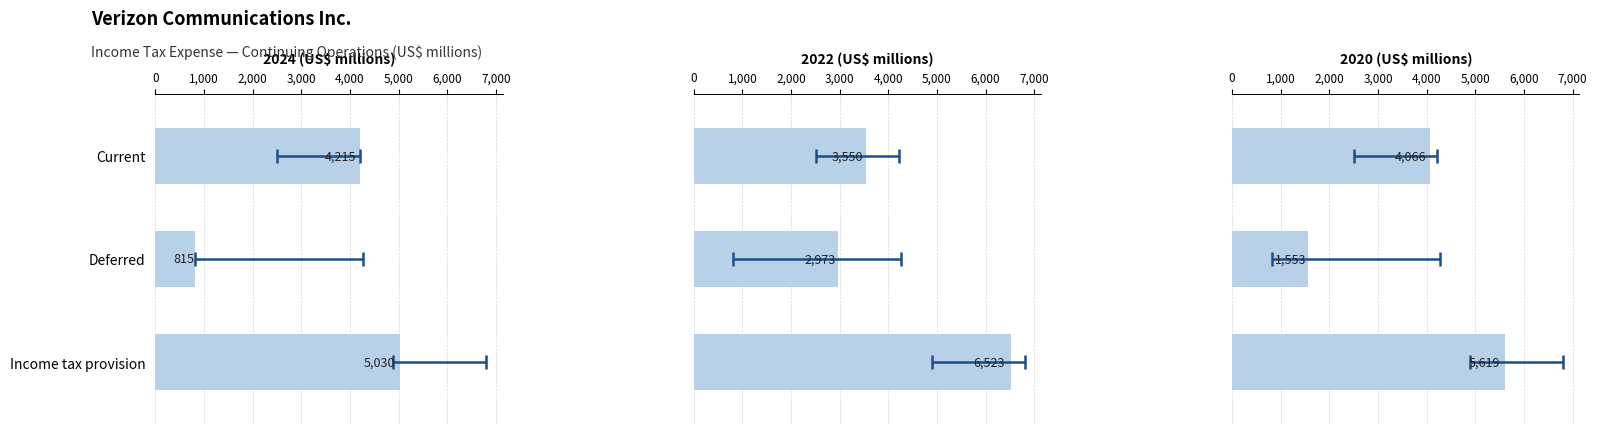

The value of 2020 at Income tax provision is 5619. True or false?

True